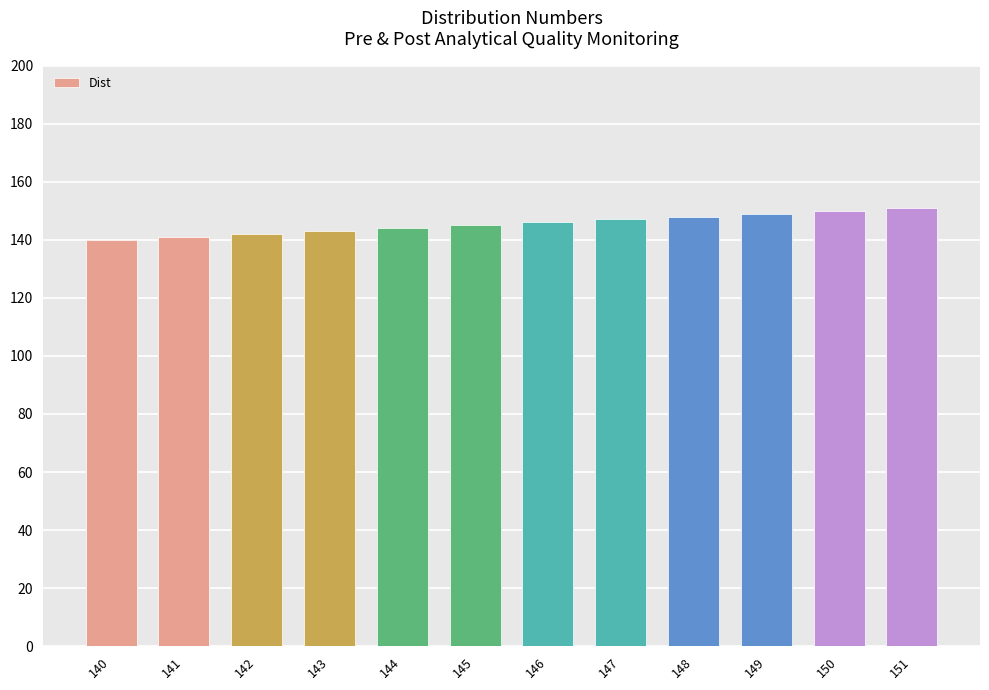

Reading left to right, what are all the values shown in this chart?

140	141	142	143	144	145	146	147	148	149	150	151